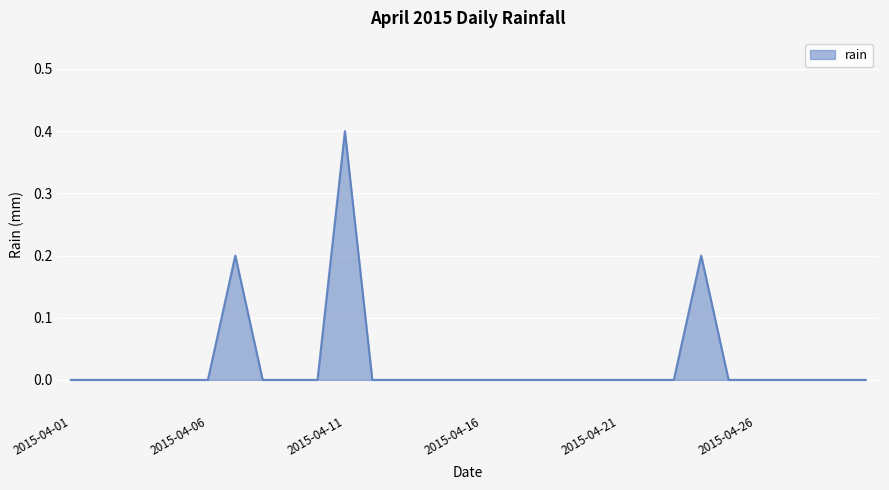

What is the difference between the maximum and second lowest values?

0.4